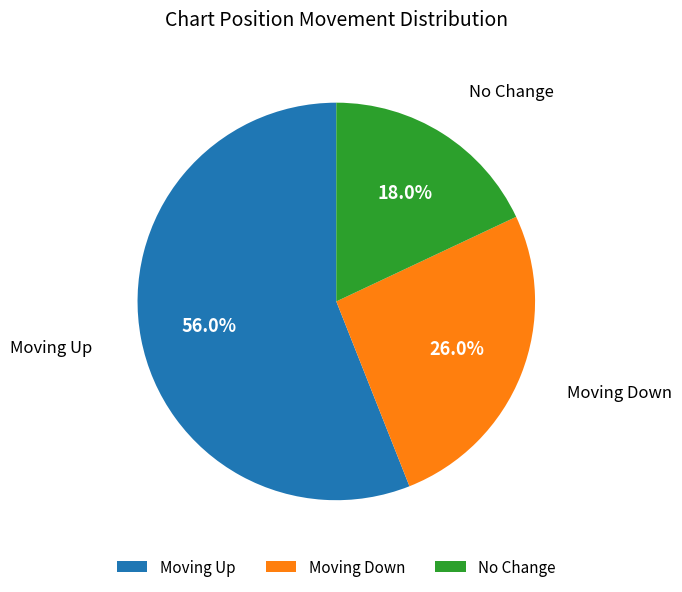

Which has a higher value, No Change or Moving Down?

Moving Down